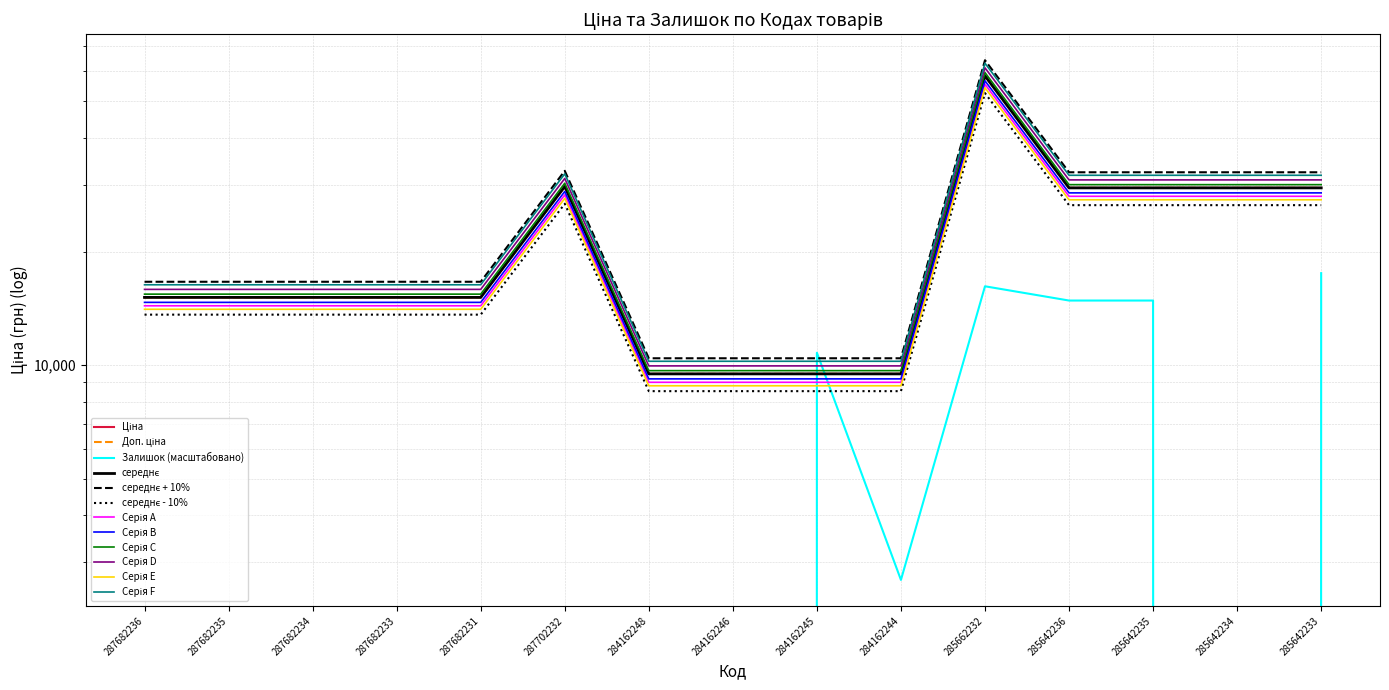

Between 287682234 and 285662232, which series saw the biggest shift?

Доп. ціна